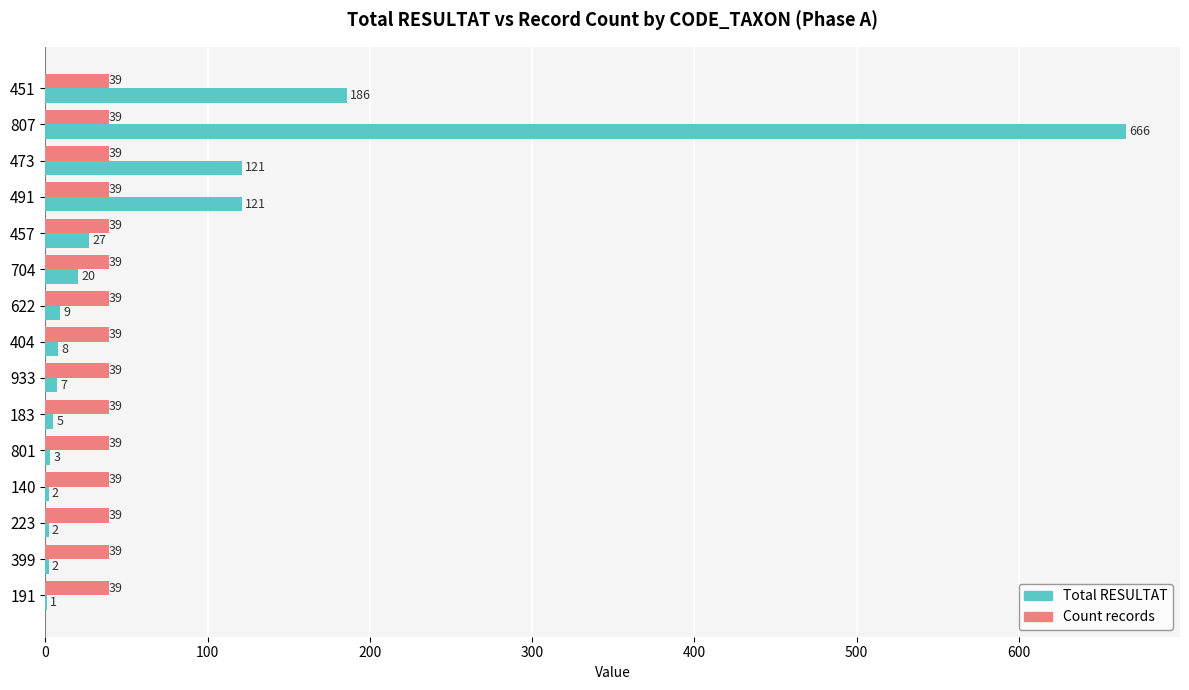

What value does the Total RESULTAT series have at 451?

186